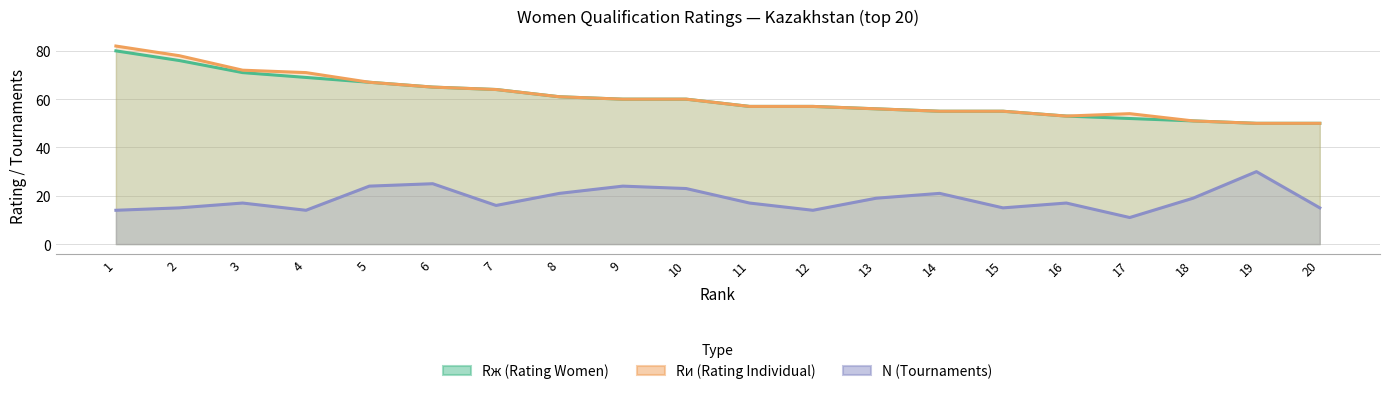

Which label corresponds to the smallest value in the chart?

17